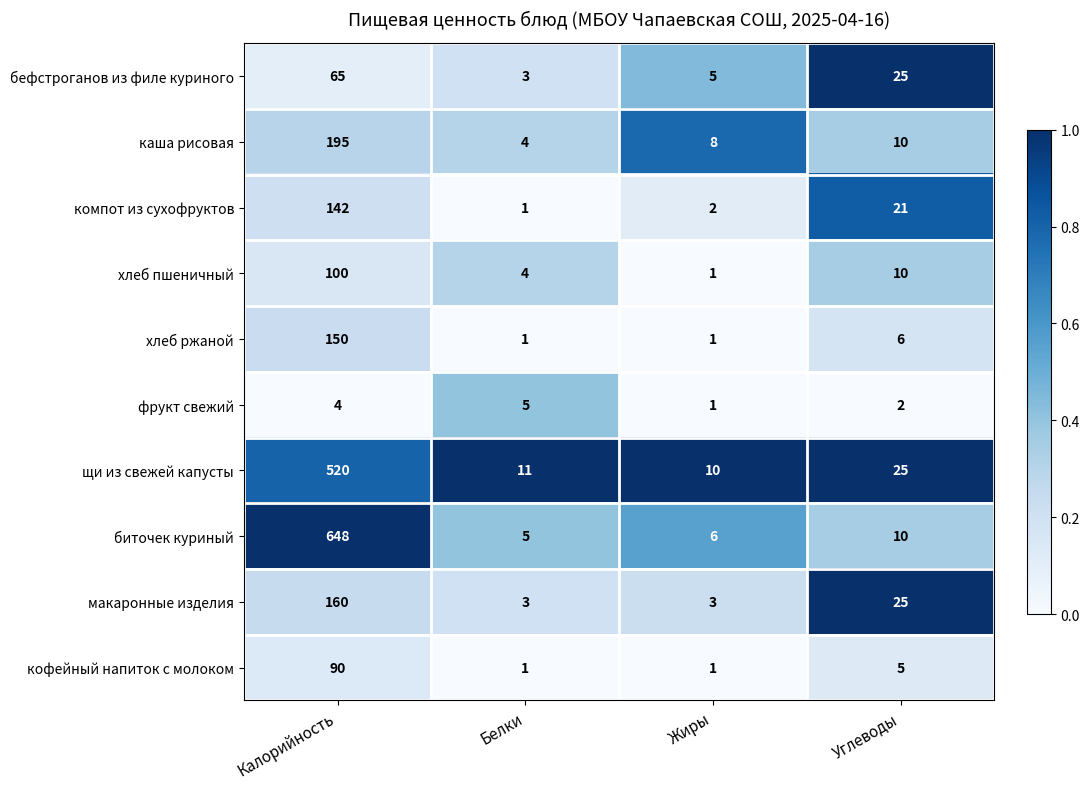

The щи из свежей капусты series shows 11 at Белки. True or false?

True